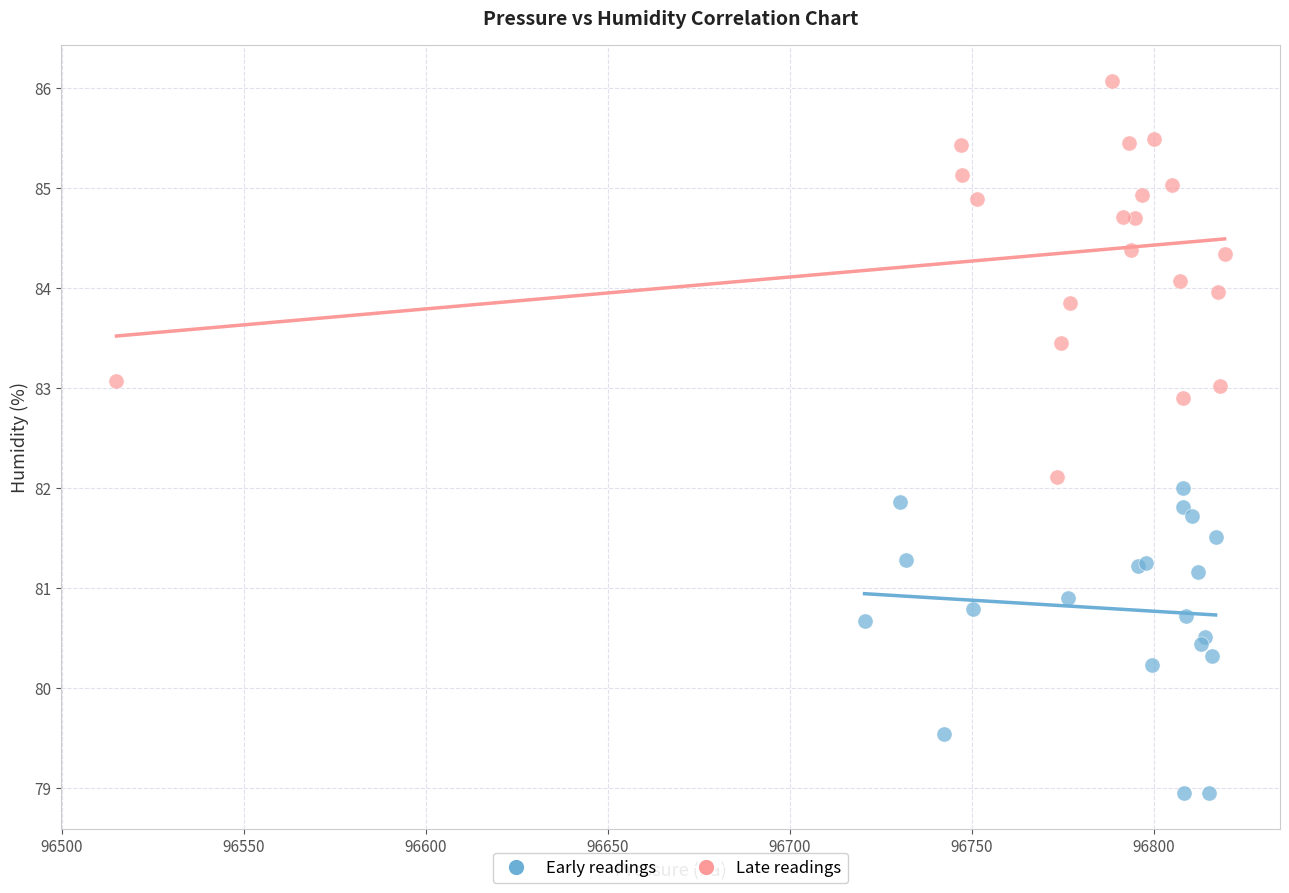

What are all the series names shown in the legend?

Early readings, Late readings